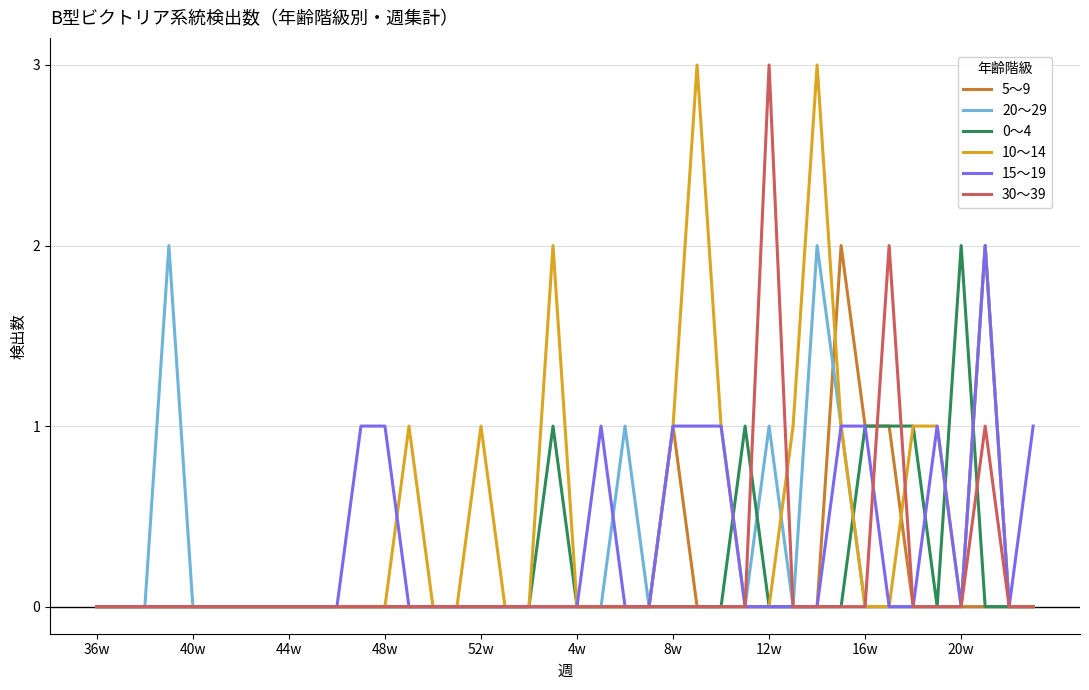

Which series has the largest total across all categories?

10～14